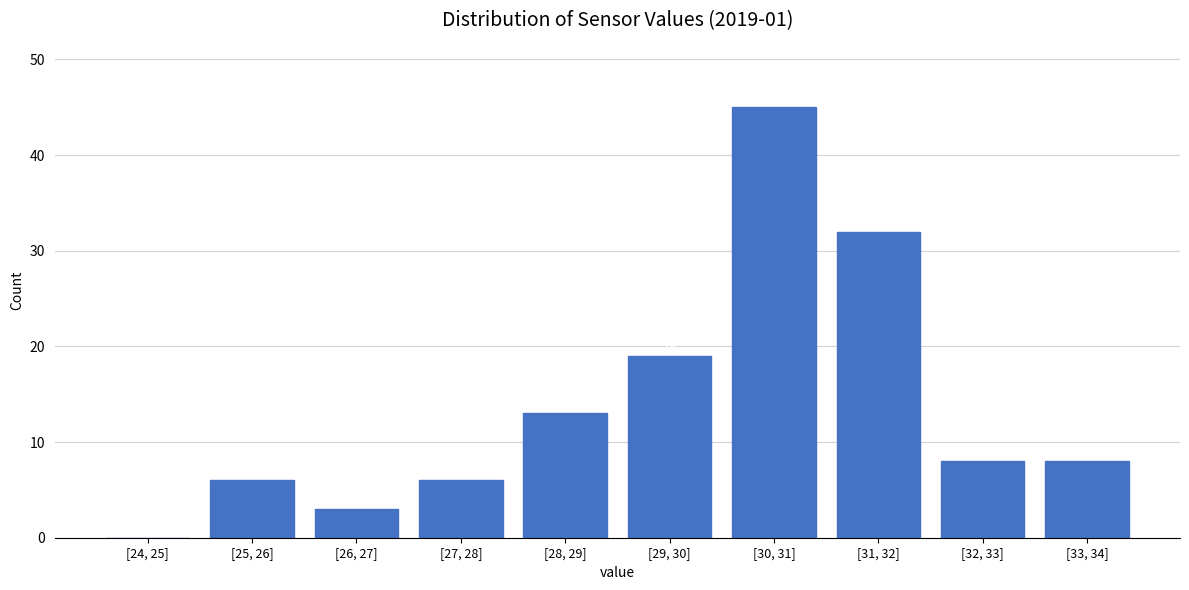

Reading left to right, transcribe all the data shown in this chart.

[24, 25]=0	[25, 26]=6	[26, 27]=3	[27, 28]=6	[28, 29]=13	[29, 30]=19	[30, 31]=45	[31, 32]=32	[32, 33]=8	[33, 34]=8